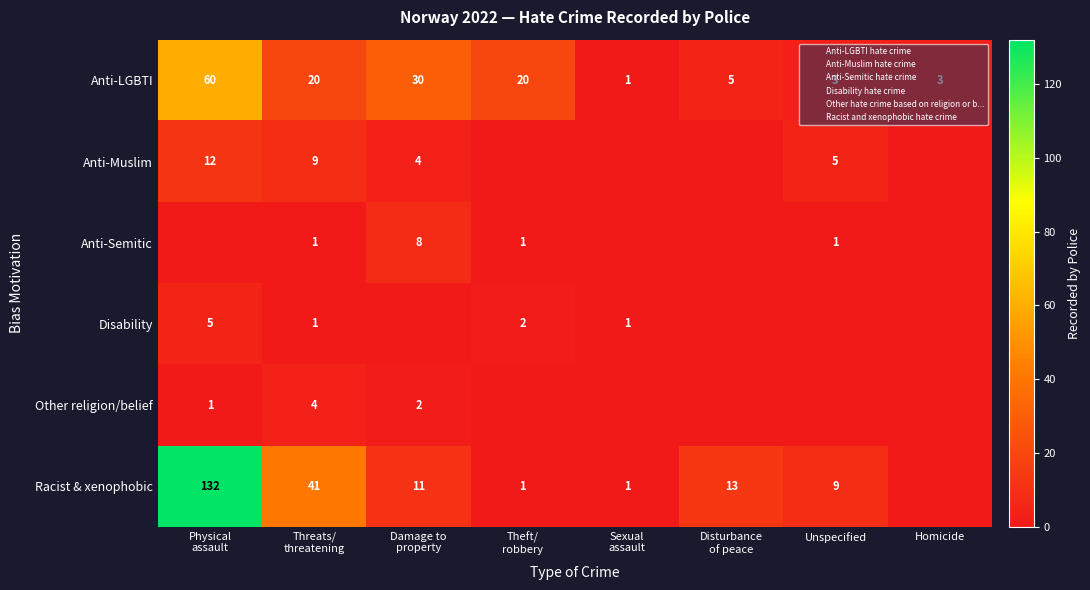

What is the sum of the Anti-Semitic values at Unspecified and Theft/ robbery?

2